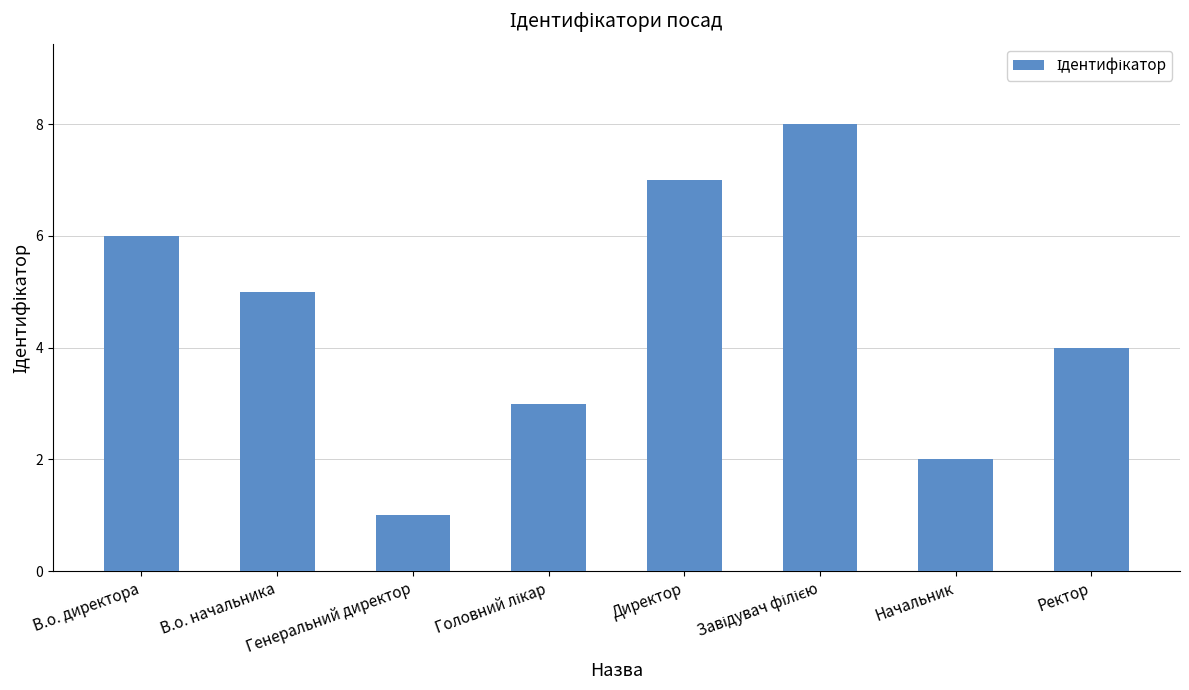

Reading left to right, list all the values displayed in this chart.

6	5	1	3	7	8	2	4